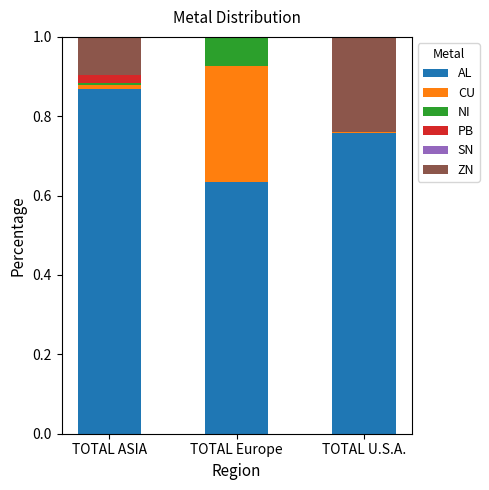

Which category has the highest value in the AL series?

TOTAL ASIA